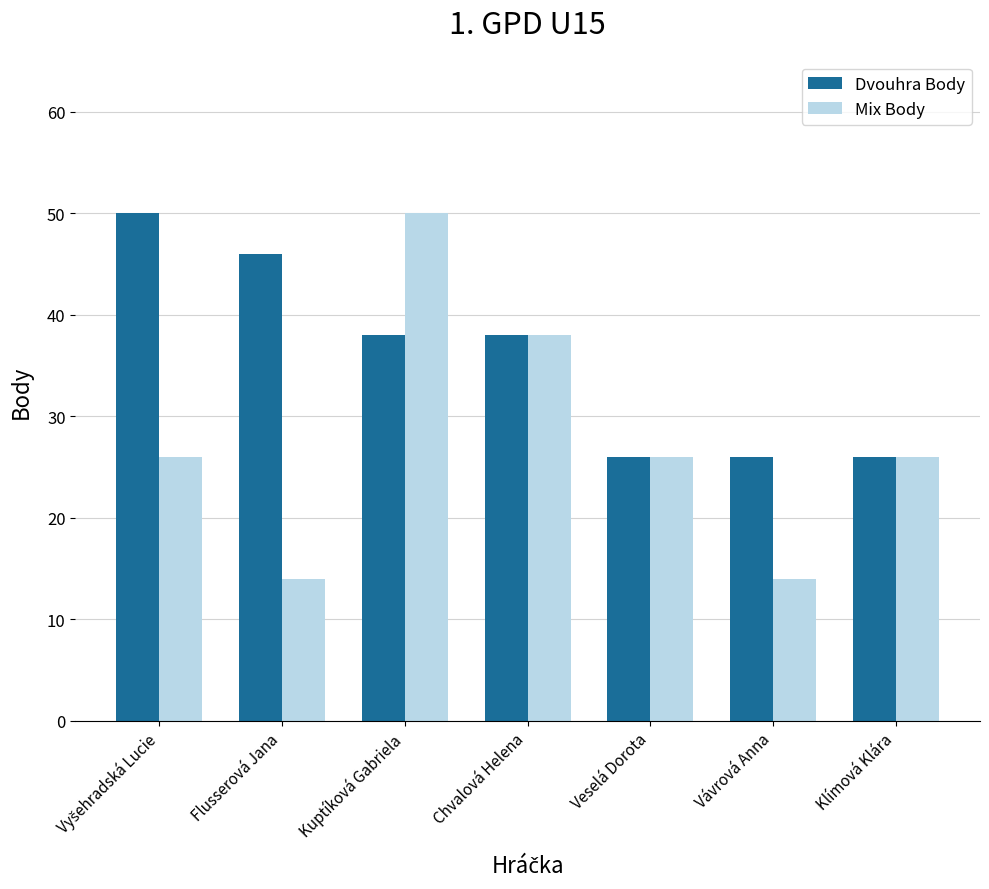

What is the average value of the Mix Body series?

28